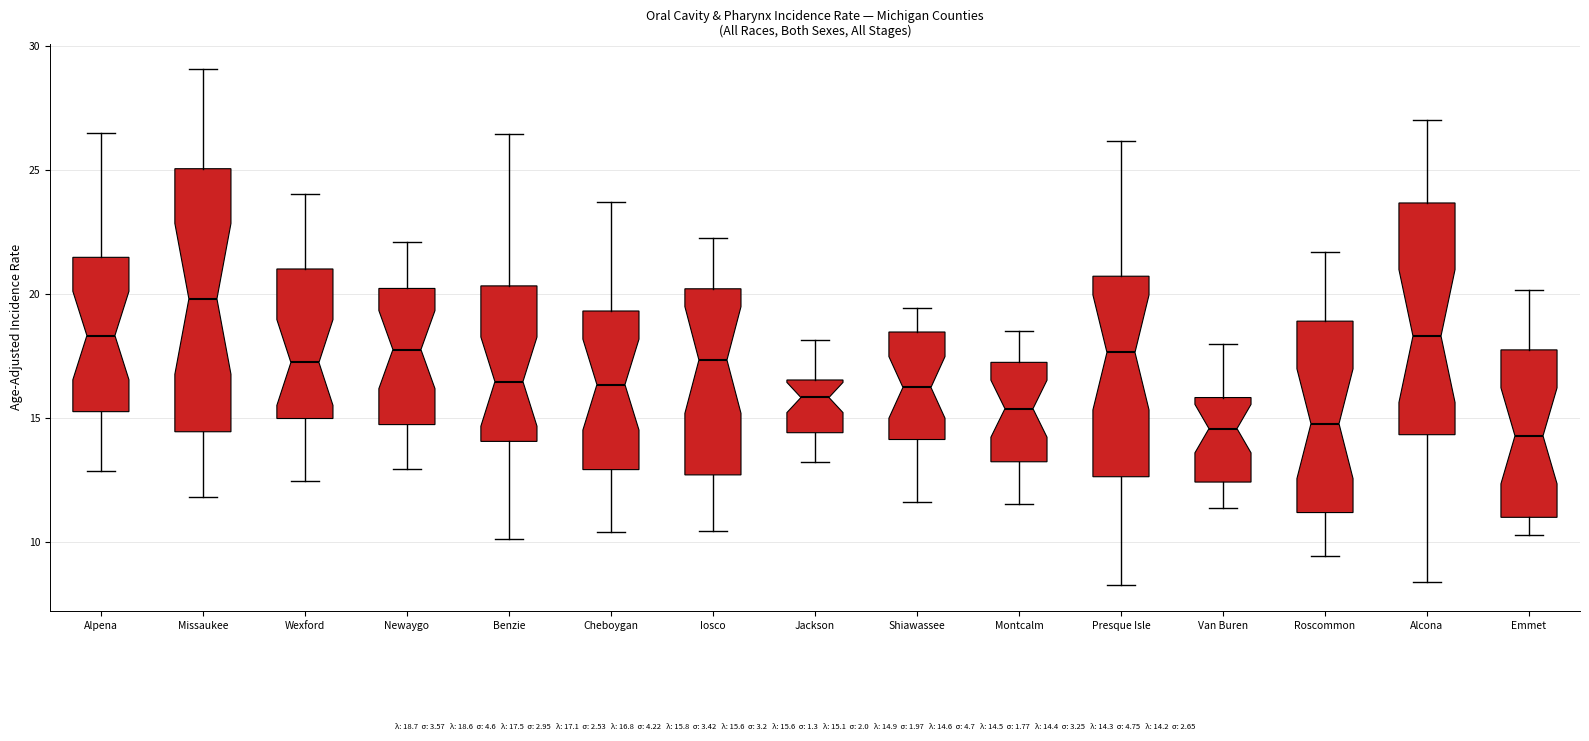

Reading left to right, transcribe this box plot: for each box, give where its median line is, the range the box spans, and where its two whiskers end, as read against the y-axis. The values are not printed on the chart, so give them approximately, as read against the axis.

Alpena: median 18.5, box 15.5 to 21.5, whiskers 13.0 to 26.5
Missaukee: median 20.0, box 14.5 to 25.0, whiskers 12.0 to 29.0
Wexford: median 17.0, box 15.0 to 21.0, whiskers 12.5 to 24.0
Newaygo: median 18.0, box 14.5 to 20.0, whiskers 13.0 to 22.0
Benzie: median 16.5, box 14.0 to 20.5, whiskers 10.0 to 26.5
Cheboygan: median 16.5, box 13.0 to 19.5, whiskers 10.5 to 23.5
Iosco: median 17.5, box 12.5 to 20.0, whiskers 10.5 to 22.0
Jackson: median 16.0, box 14.5 to 16.5, whiskers 13.0 to 18.0
Shiawassee: median 16.0, box 14.0 to 18.5, whiskers 11.5 to 19.5
Montcalm: median 15.5, box 13.0 to 17.0, whiskers 11.5 to 18.5
Presque Isle: median 17.5, box 12.5 to 20.5, whiskers 8.5 to 26.0
Van Buren: median 14.5, box 12.5 to 16.0, whiskers 11.5 to 18.0
Roscommon: median 15.0, box 11.0 to 19.0, whiskers 9.5 to 21.5
Alcona: median 18.5, box 14.5 to 23.5, whiskers 8.5 to 27.0
Emmet: median 14.5, box 11.0 to 18.0, whiskers 10.5 to 20.0